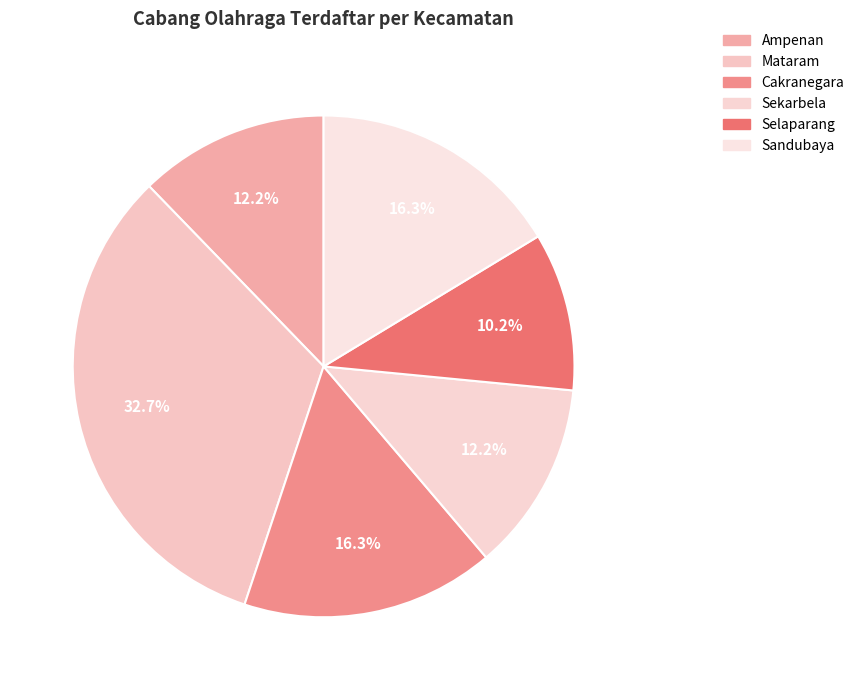

Count the number of slices in the pie.

6